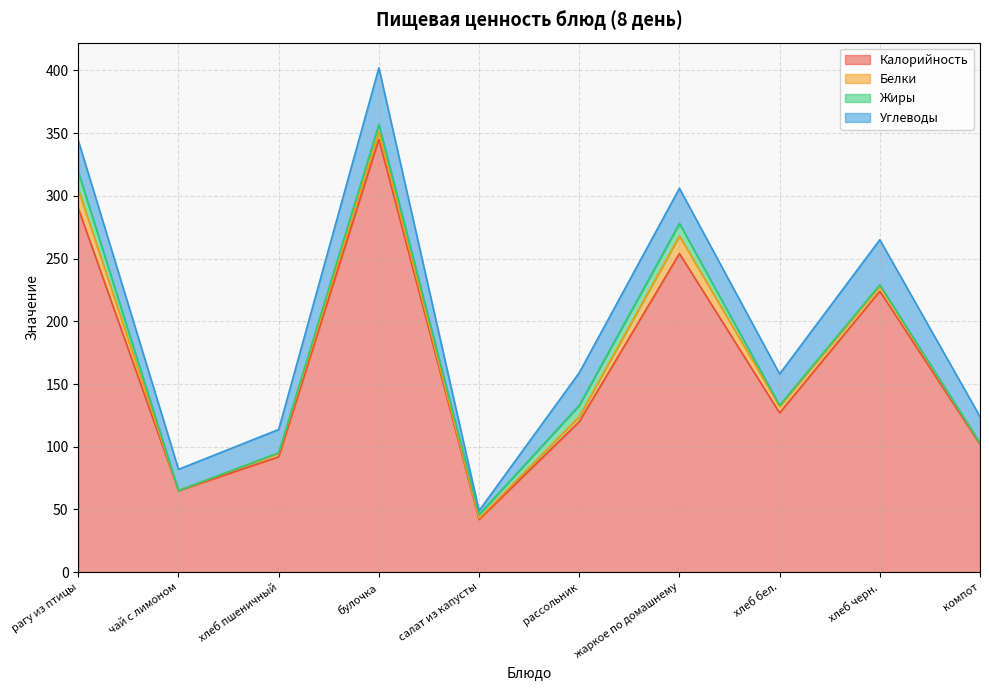

How many distinct data groups are displayed?

4